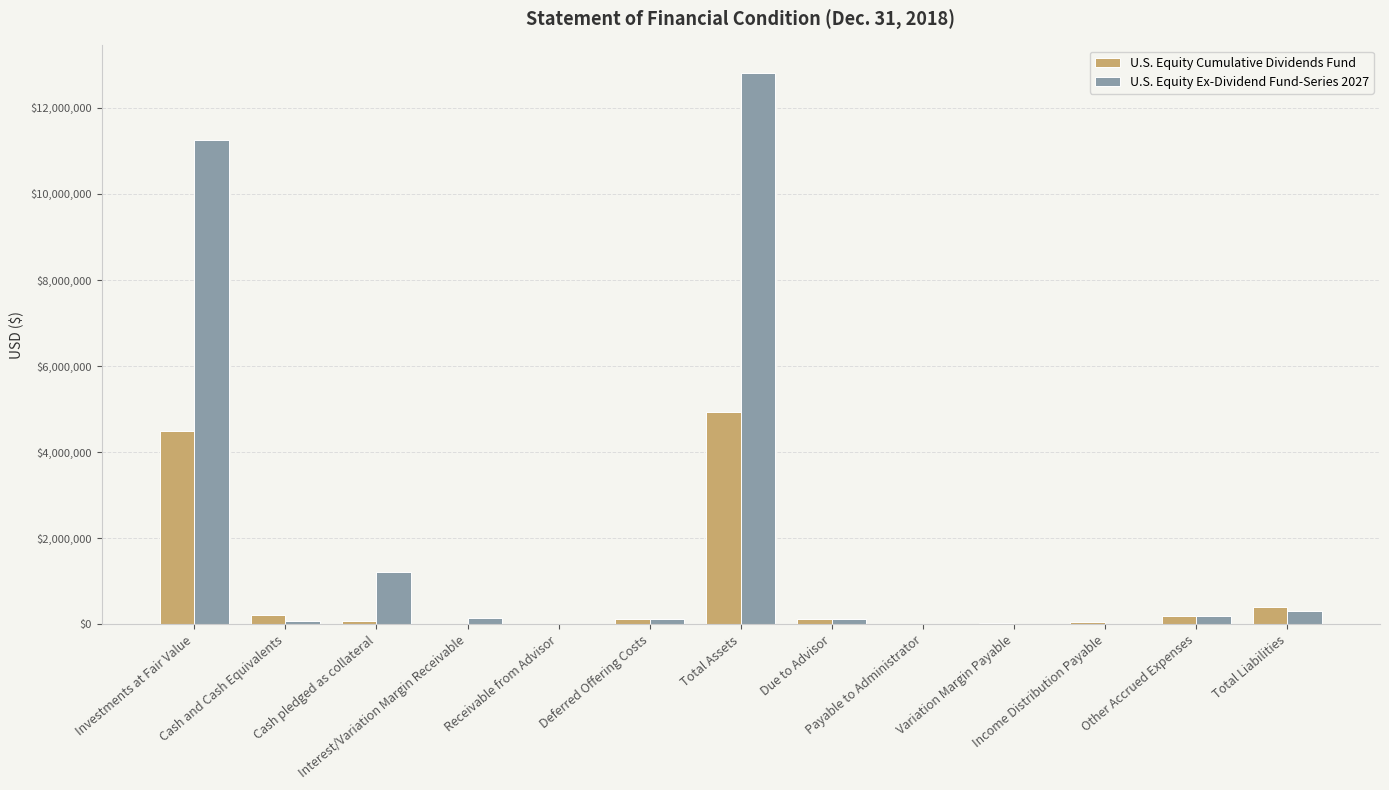

Which series has the largest total across all categories?

U.S. Equity Ex-Dividend Fund-Series 2027